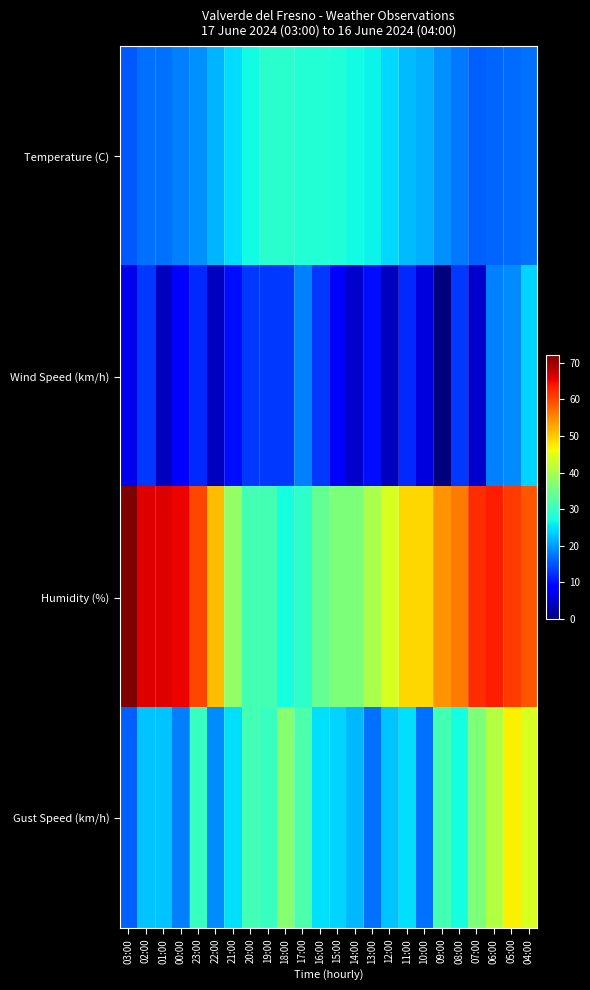

Which series changed the most between 11:00 and 08:00?

Humidity (%)